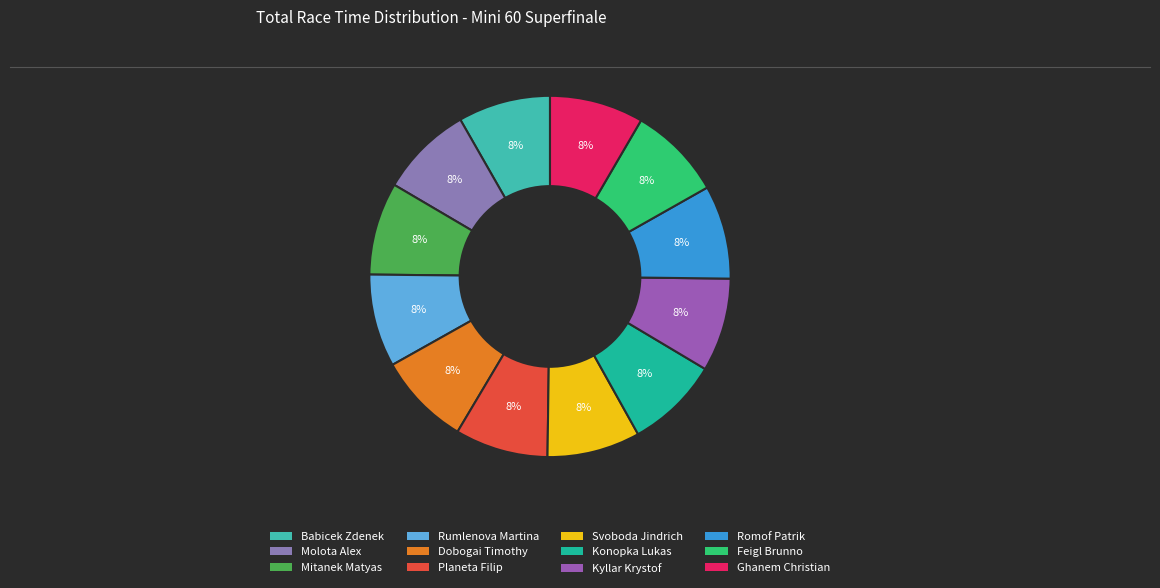

What portion of the pie excludes Planeta Filip?

91.7%